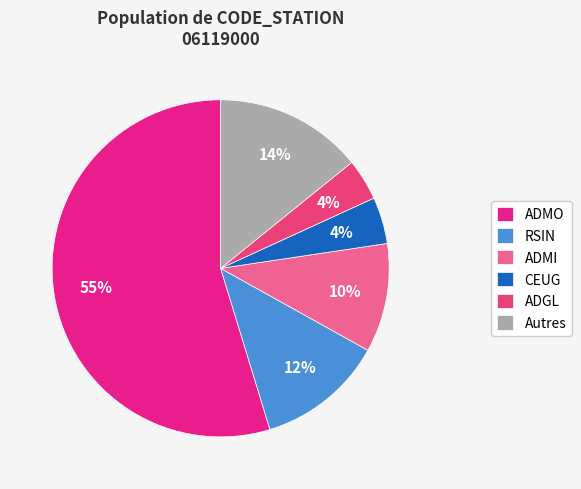

What is the majority slice?

ADMO